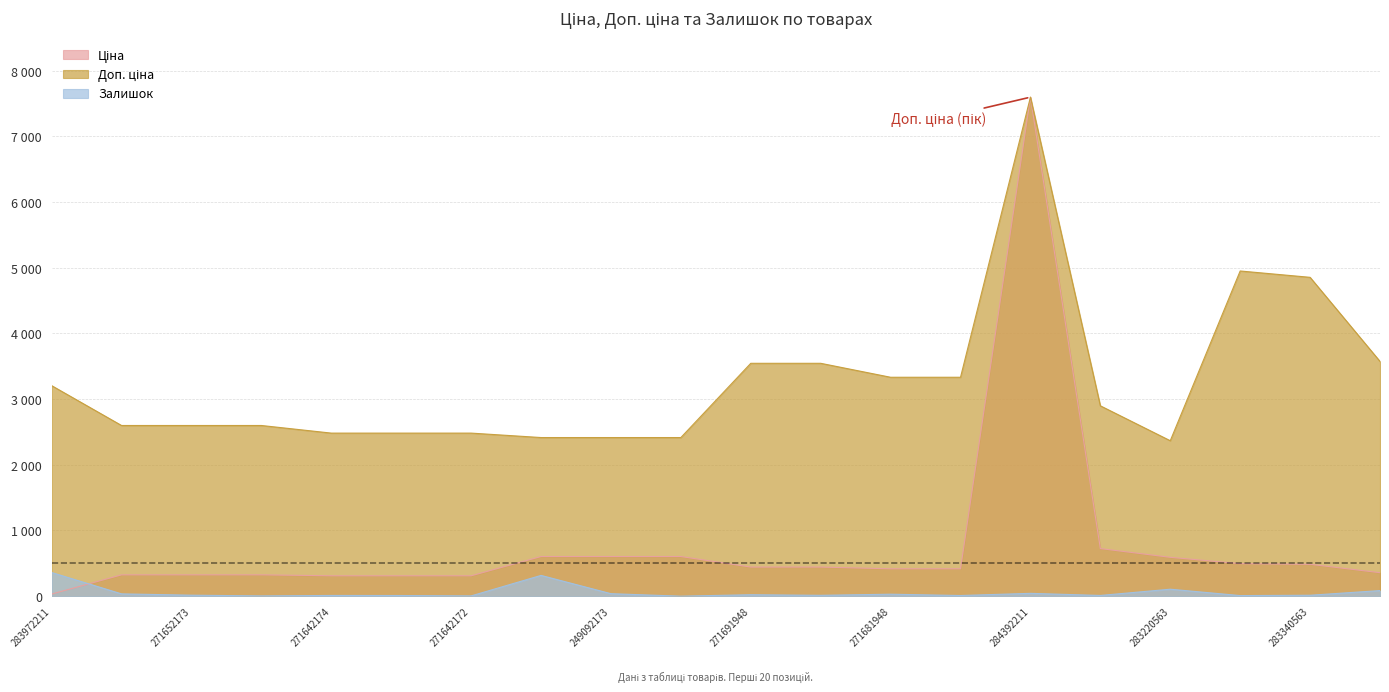

Reading left to right, extract all data points from this chart.

Ціна: 283972211=32.0	271652174=324.8	271652173=324.8	271652172=324.8	271642174=310.3	271642173=310.3	271642172=310.3	249092174=603.7	249092173=603.7	249092172=603.7	271691948=443.1	271691942=443.1	271681948=416.6	271681942=416.6	284392211=7596.5	283280563=724.5	283220563=591.6	283370563=495.0	283340563=485.4	283310563=357.4
Доп. ціна: 283972211=3205.0	271652174=2598.3	271652173=2598.3	271652172=2598.3	271642174=2482.4	271642173=2482.4	271642172=2482.4	249092174=2414.8	249092173=2414.8	249092172=2414.8	271691948=3545.0	271691942=3545.0	271681948=3332.5	271681942=3332.5	284392211=7596.5	283280563=2897.8	283220563=2366.5	283370563=4950.4	283340563=4853.8	283310563=3573.9
Залишок: 283972211=360.0	271652174=35.0	271652173=15.0	271652172=4.0	271642174=11.0	271642173=10.0	271642172=4.0	249092174=316.0	249092173=38.0	249092172=0.0	271691948=22.0	271691942=13.0	271681948=30.0	271681942=10.0	284392211=43.0	283280563=11.0	283220563=106.0	283370563=9.0	283340563=14.0	283310563=85.0